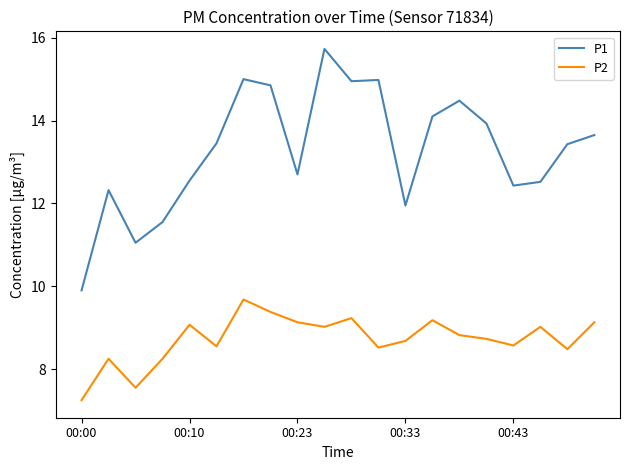

How many lines are shown in the chart?

2